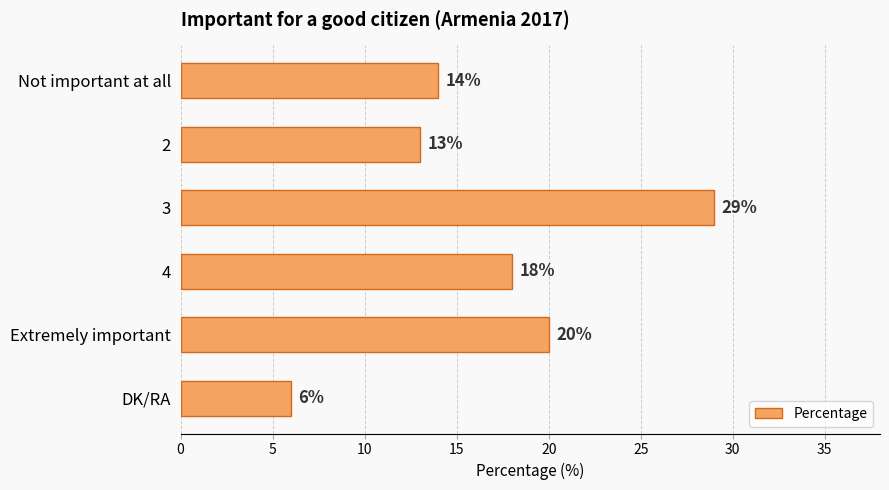

Rank the categories by value from lowest to highest.

DK/RA, 2, Not important at all, 4, Extremely important, 3